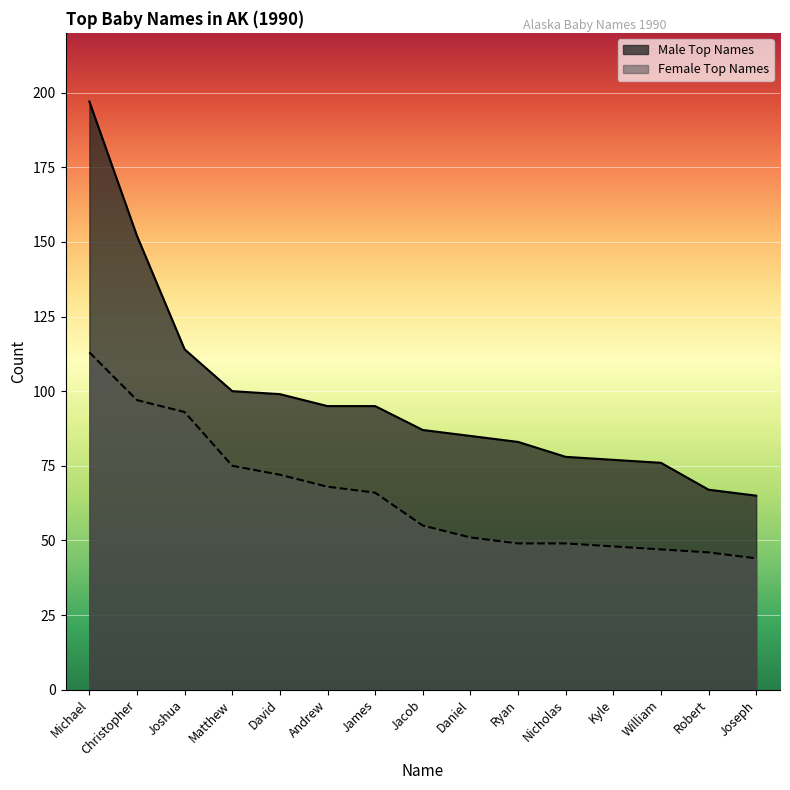

Reading left to right, list all the values displayed in this chart.

Male Top Names: 197	152	114	100	99	95	95	87	85	83	78	77	76	67	65
Female Top Names: 113	97	93	75	72	68	66	55	51	49	49	48	47	46	44